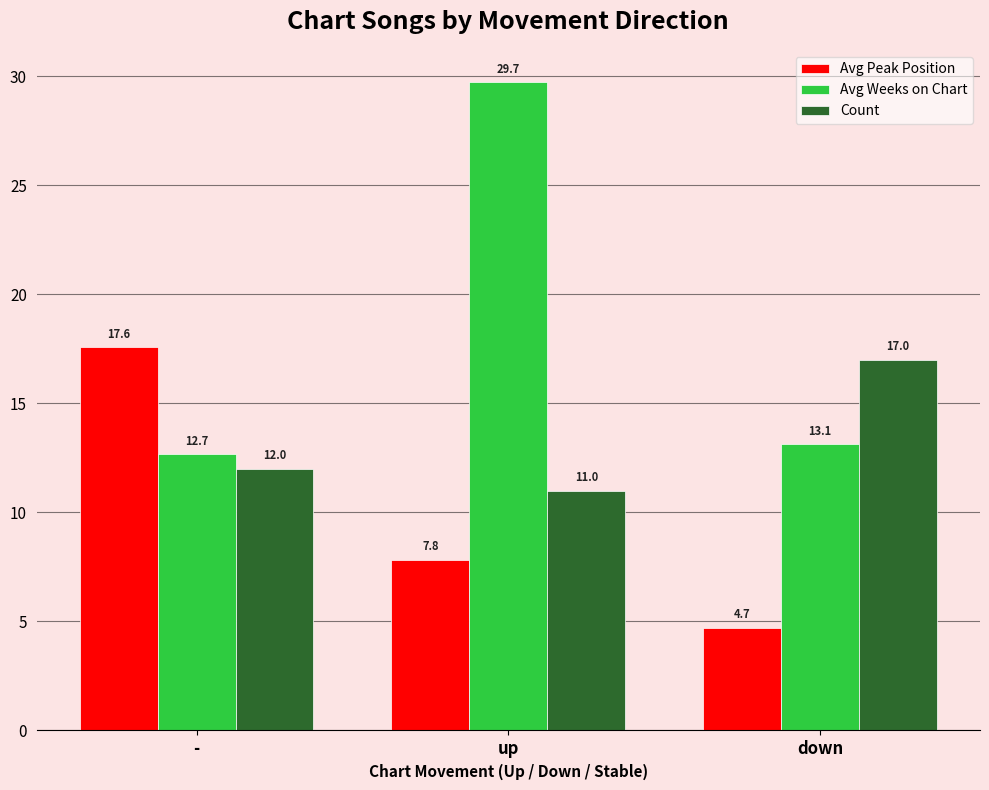

Reading right to left, extract all data points from this chart.

Avg Peak Position: 4.7	7.8	17.6
Avg Weeks on Chart: 13.1	29.7	12.7
Count: 17.0	11.0	12.0